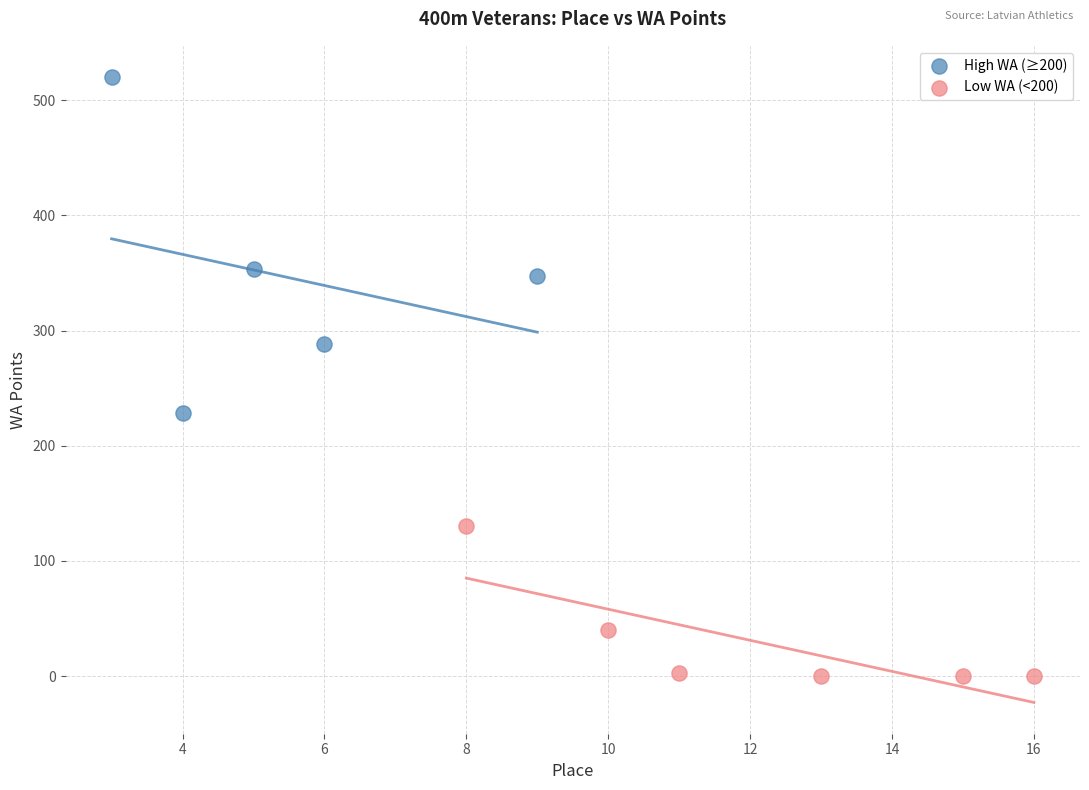

Which series contains the lowest Y value?

Low WA (<200)